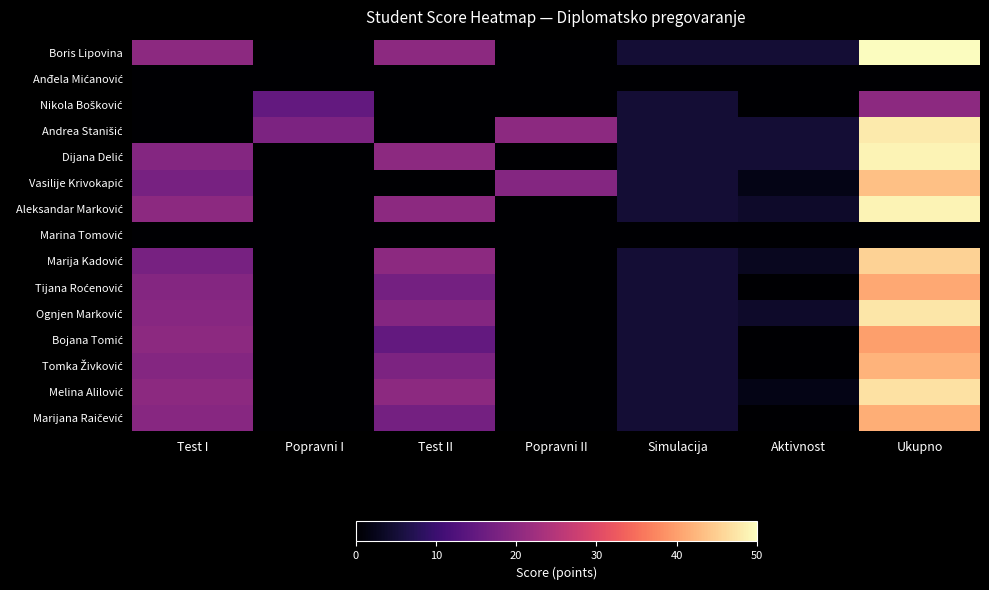

At how many categories does at least one series exceed 21?

1